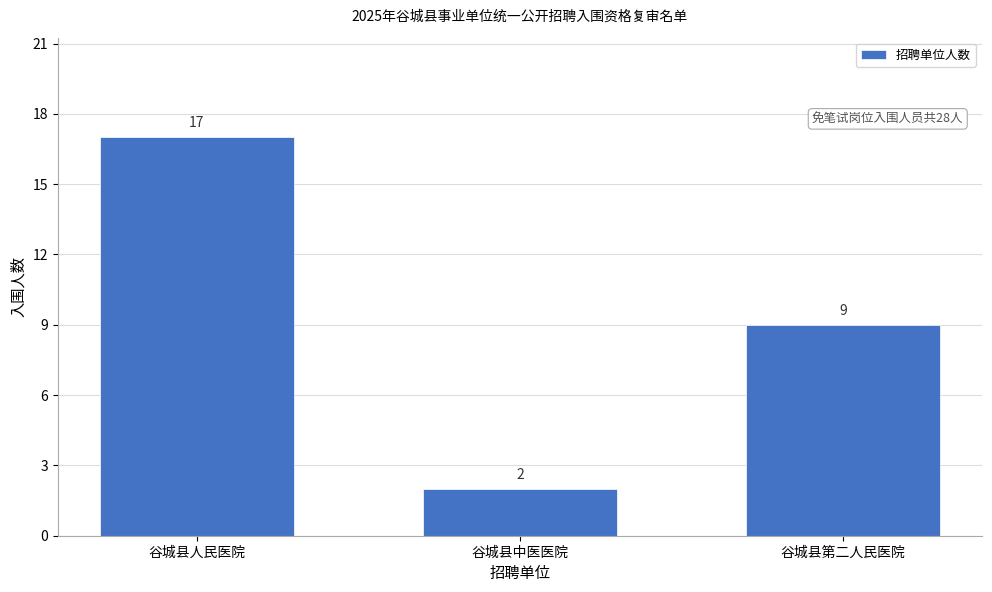

Reading right to left, what are all the values shown in this chart?

谷城县第二人民医院=9	谷城县中医医院=2	谷城县人民医院=17